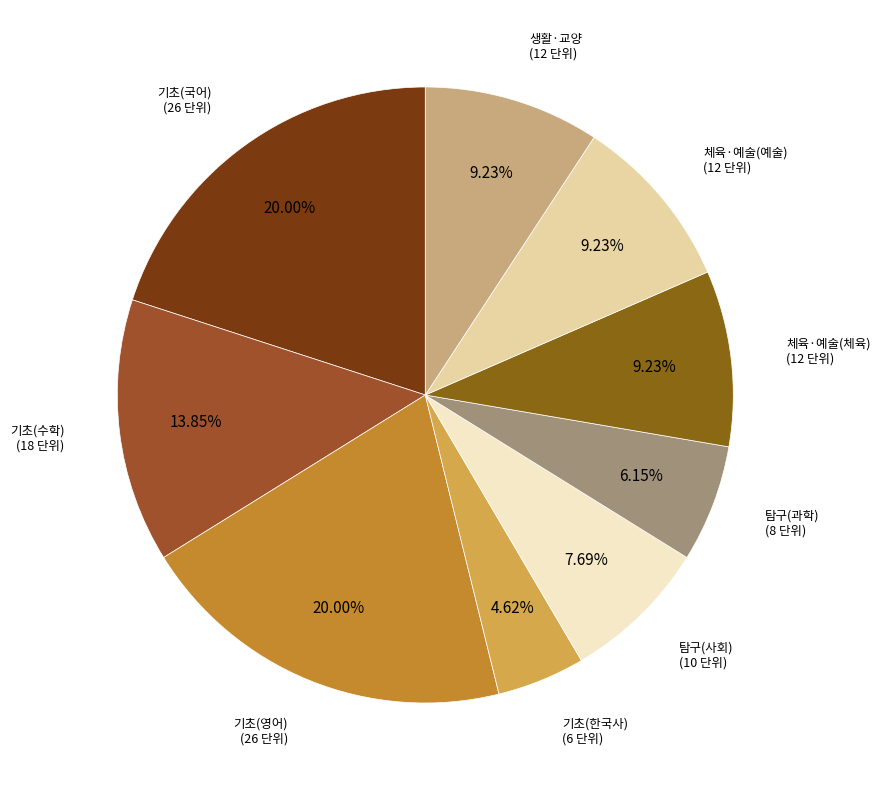

Which category has the biggest portion of the pie?

국어